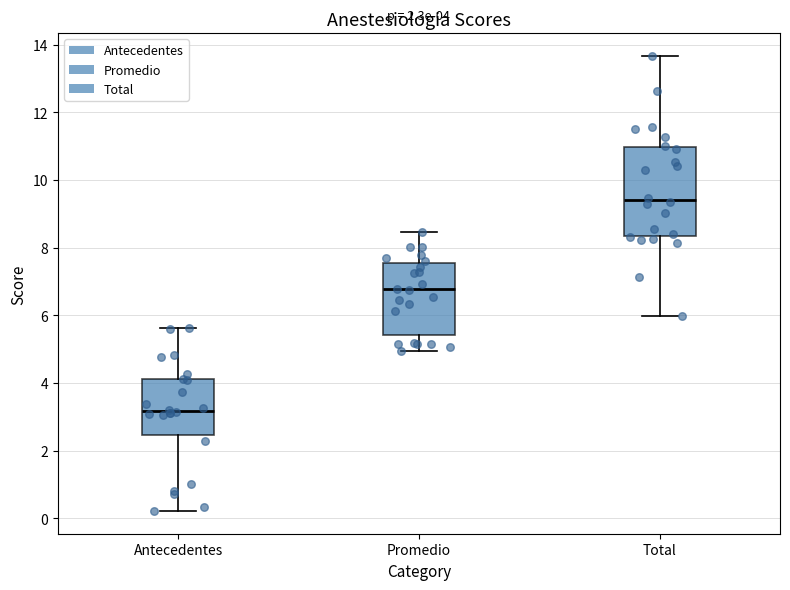

Which box is the tallest, from its lower edge to its upper edge?

Total